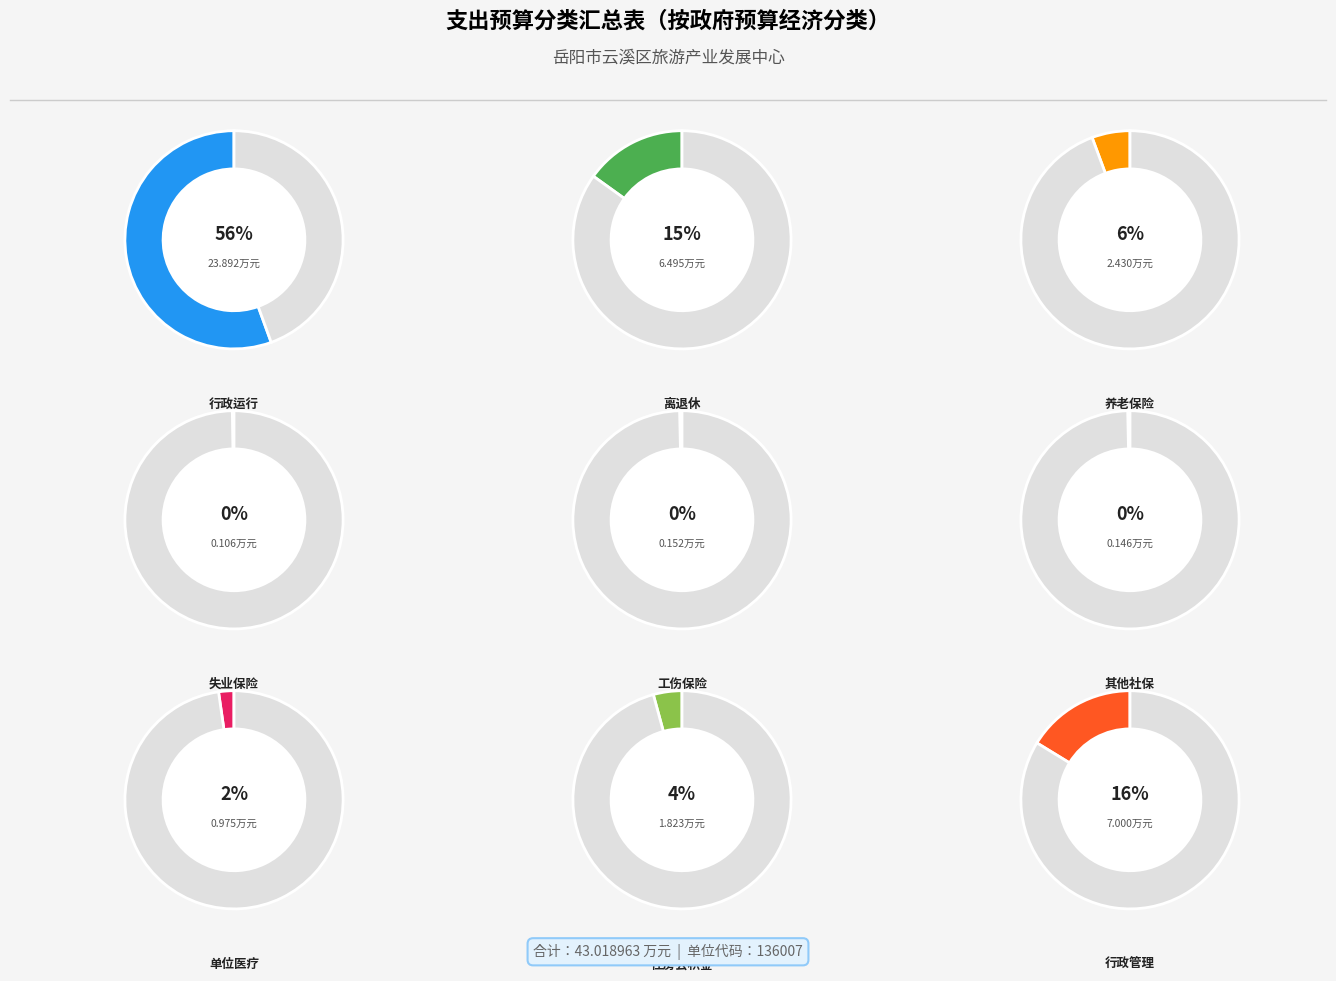

How many slices are in this pie chart?

9